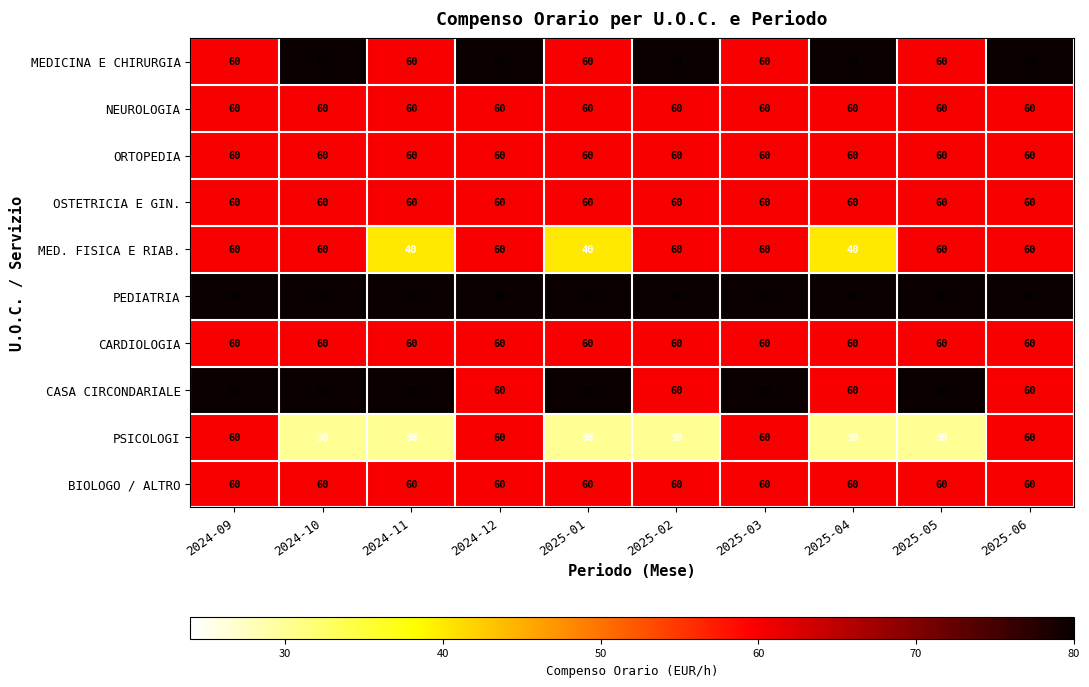

How many data points does each series have?

10